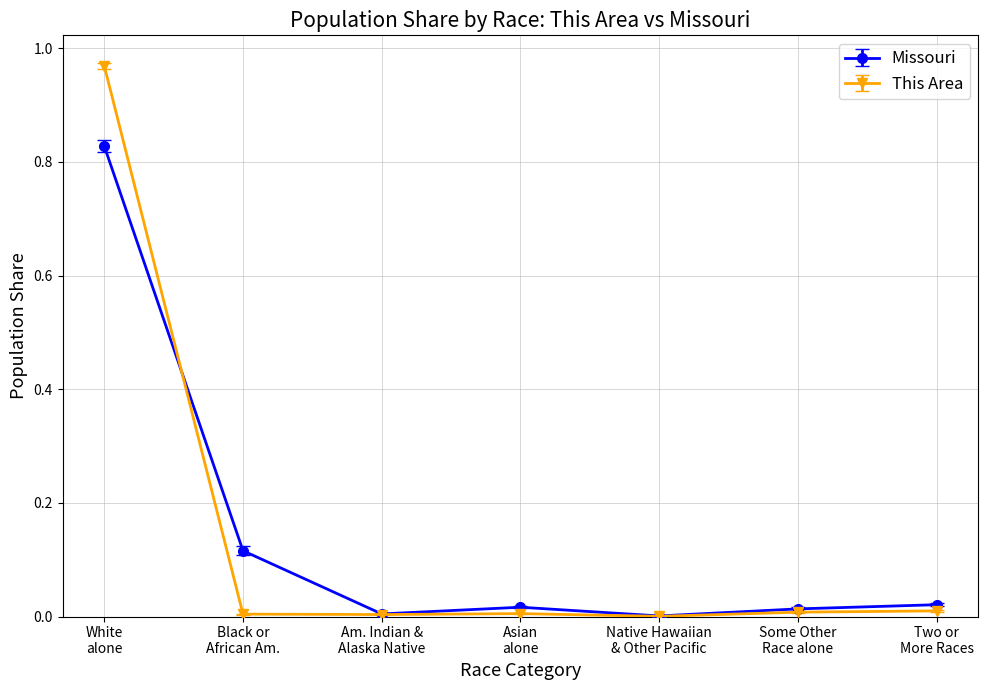

List the series in order of their peak value, lowest first.

Missouri, This Area